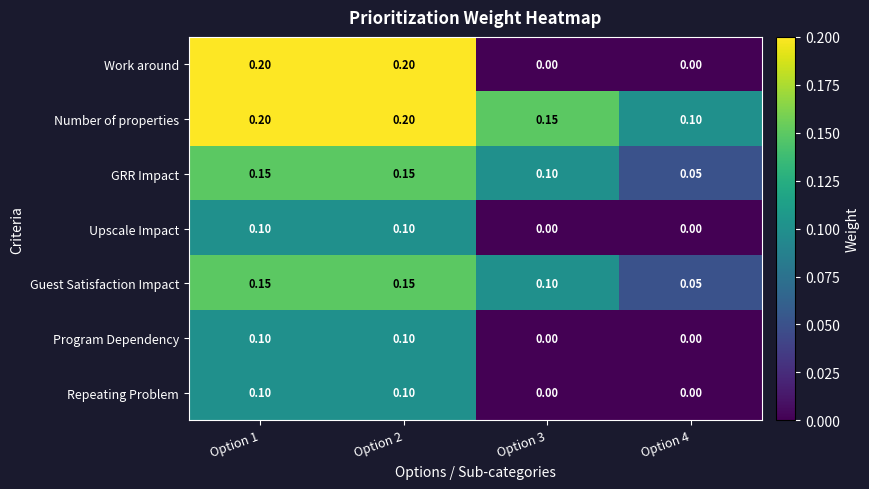

What is the total value across all series at Option 2?

1.0